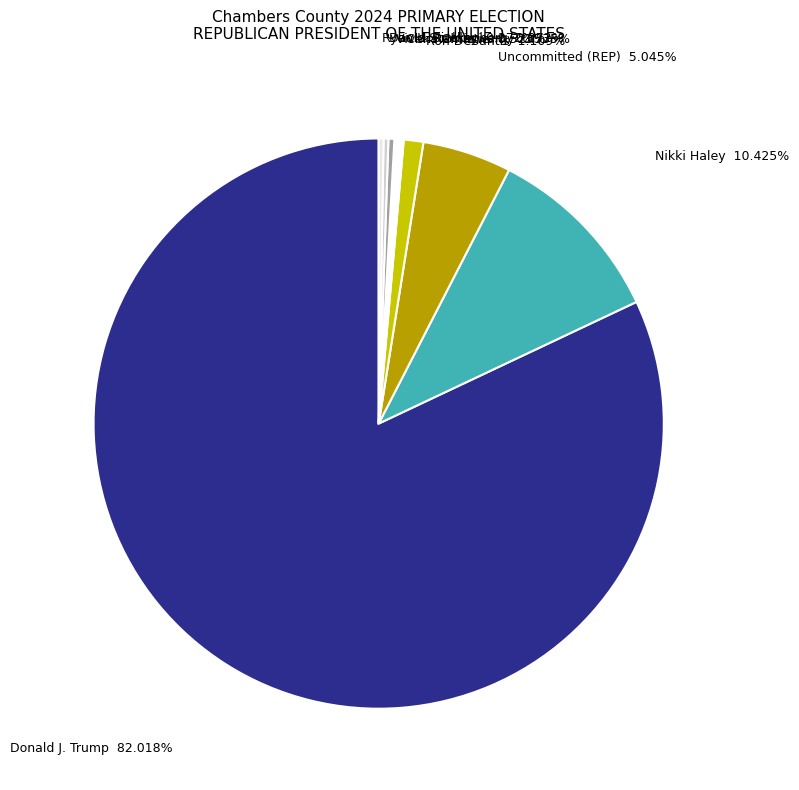

Combined, what portion of the pie is Uncommitted (REP) and Ron DeSantis?

6.2%